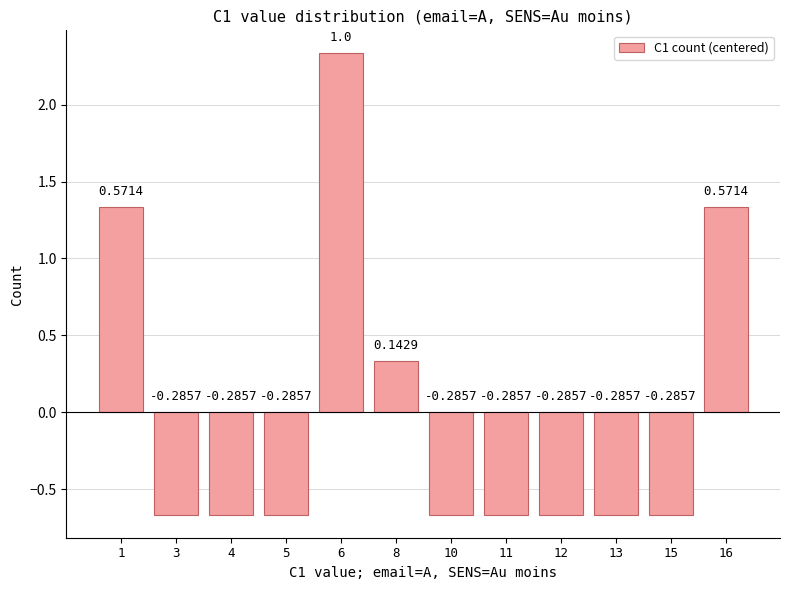

How many bars are there in total?

12